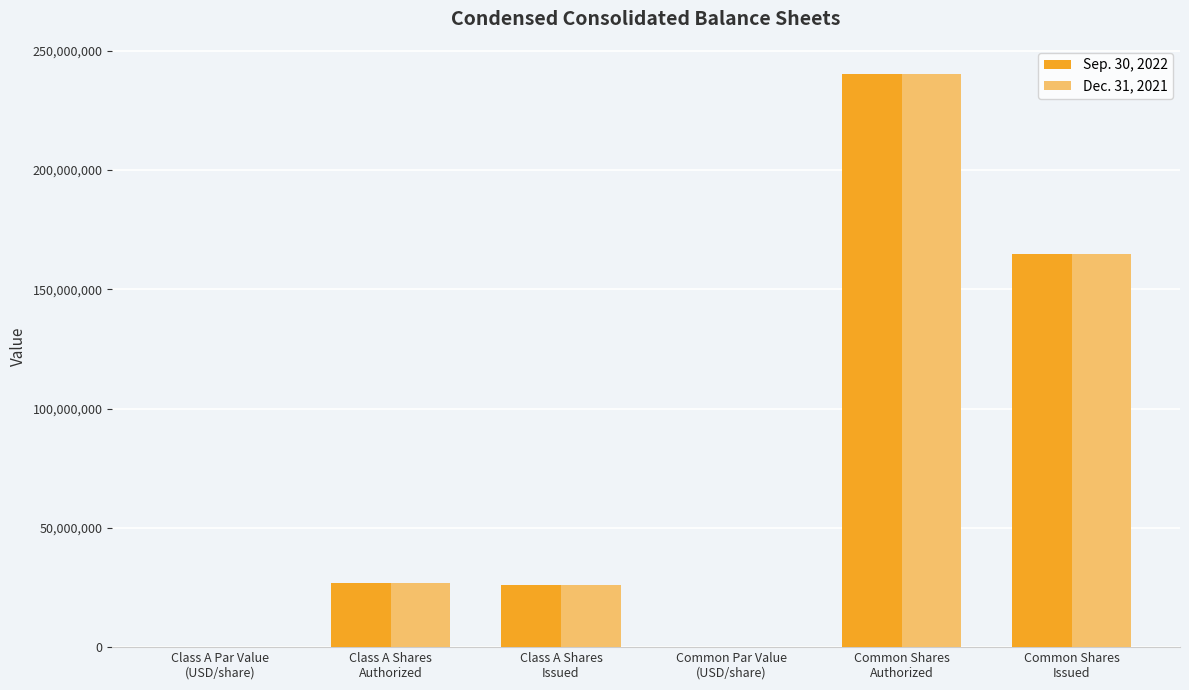

What is the greatest value displayed?

240000000